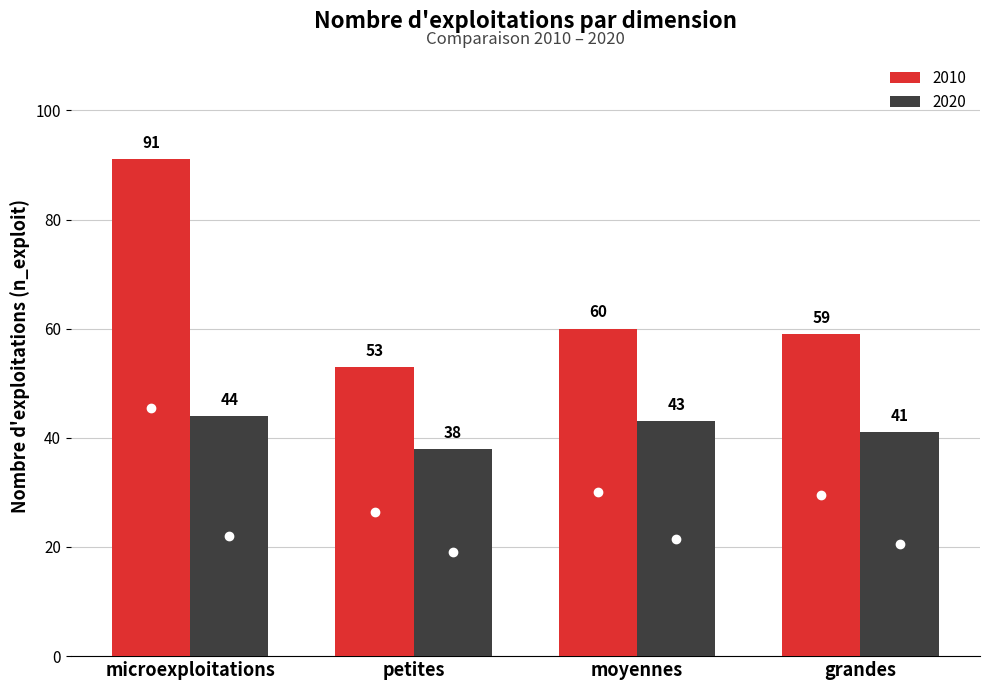

What is the minimum value for 2020?

38